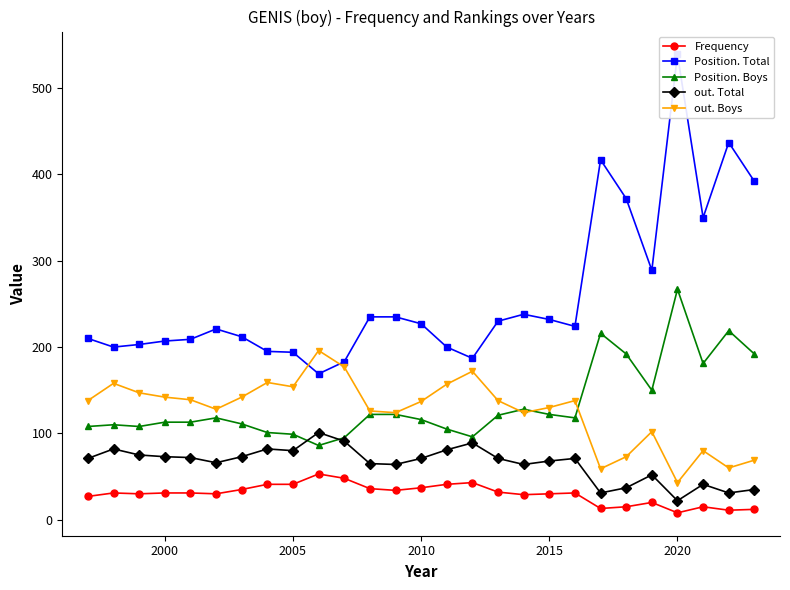

True or false: out. Boys and out. Total cross at least once.

False